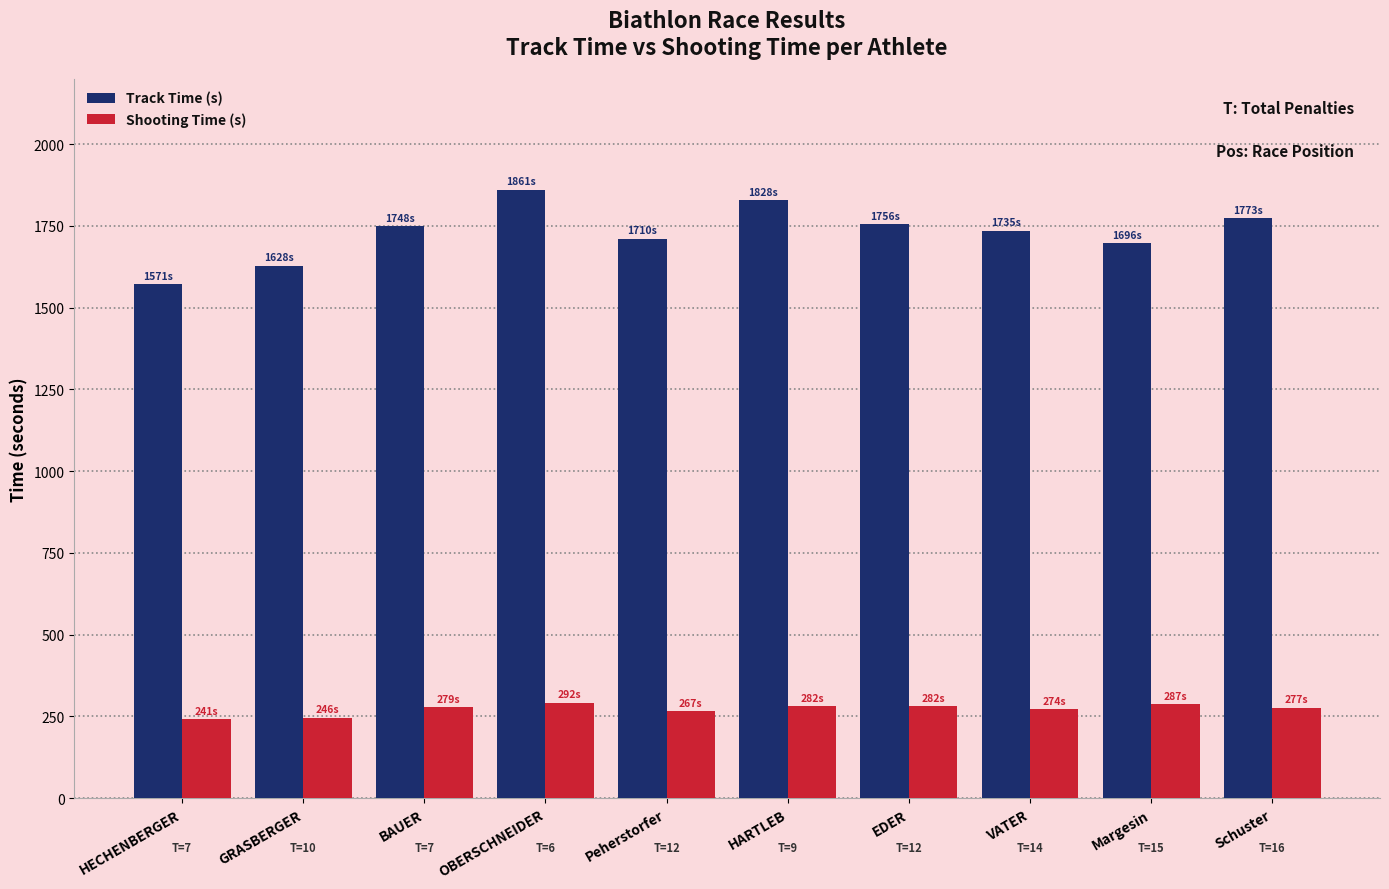

Are the bars horizontal?

No